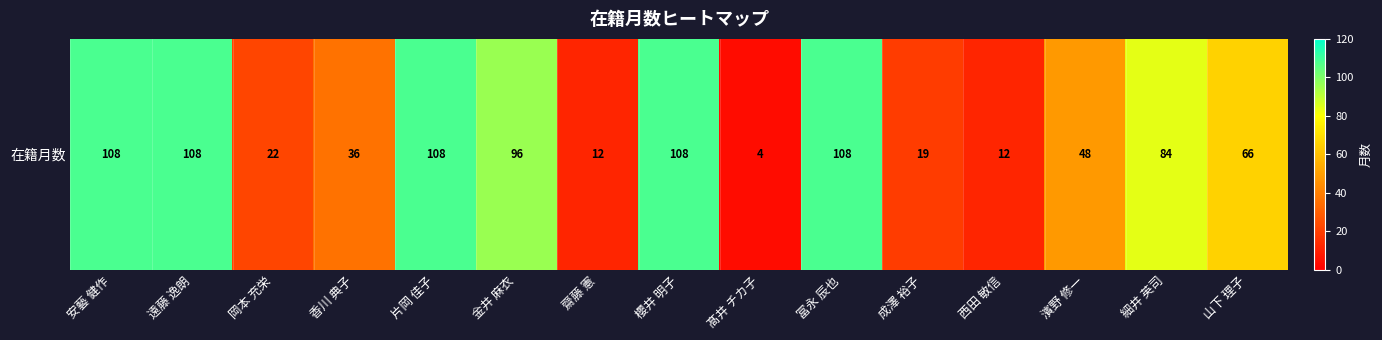

At which category does the chart reach its minimum across all series?

髙井 チカ子